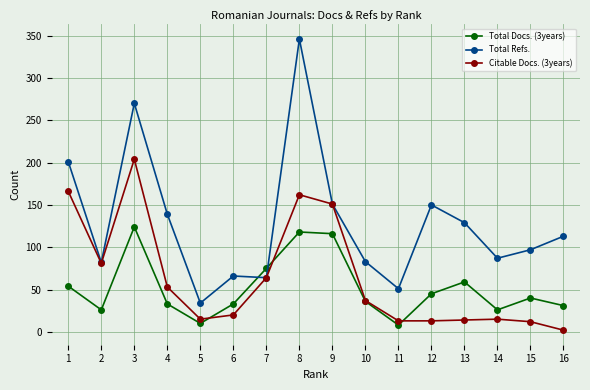

How many times do Total Refs. and Total Docs. (3years) cross each other?

2